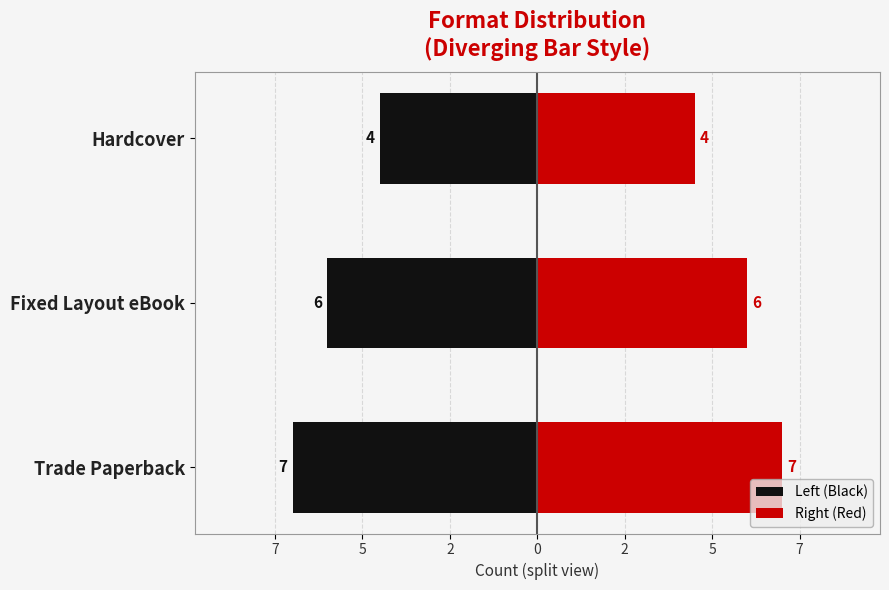

What is the highest value of the Left (Black) series?

-4.5